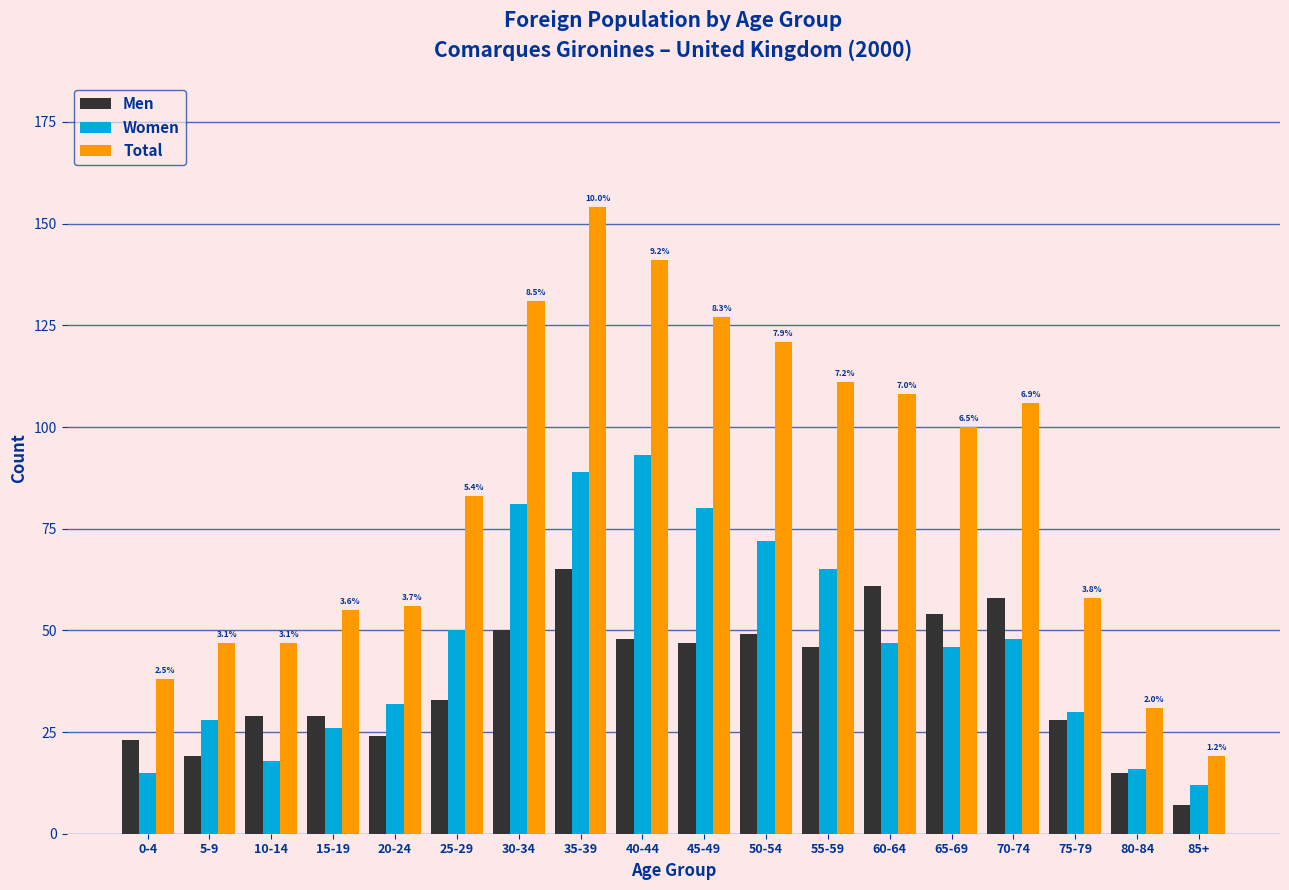

What is the difference between the second highest and minimum values in the Women series?

77